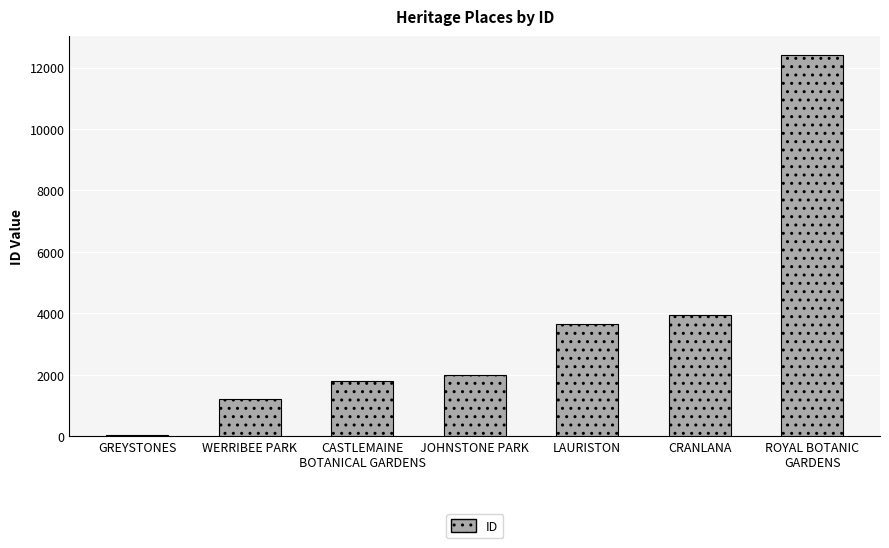

The chart shows a value of 696 at WERRIBEE PARK. True or false?

False